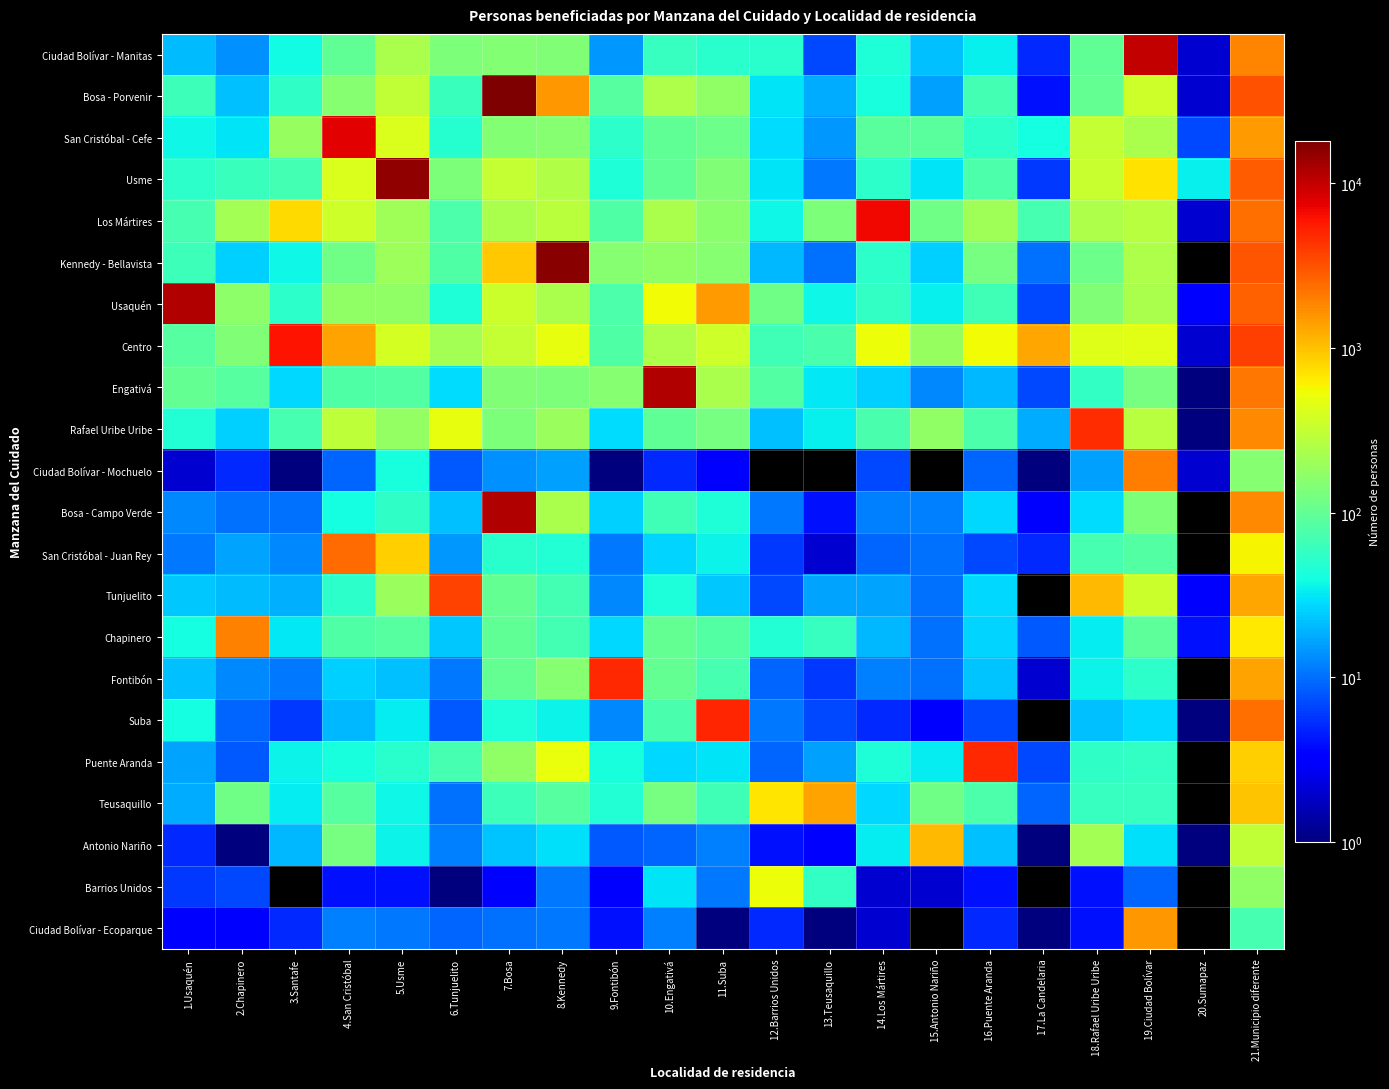

How many values in the Usaquén series are below 142?

10